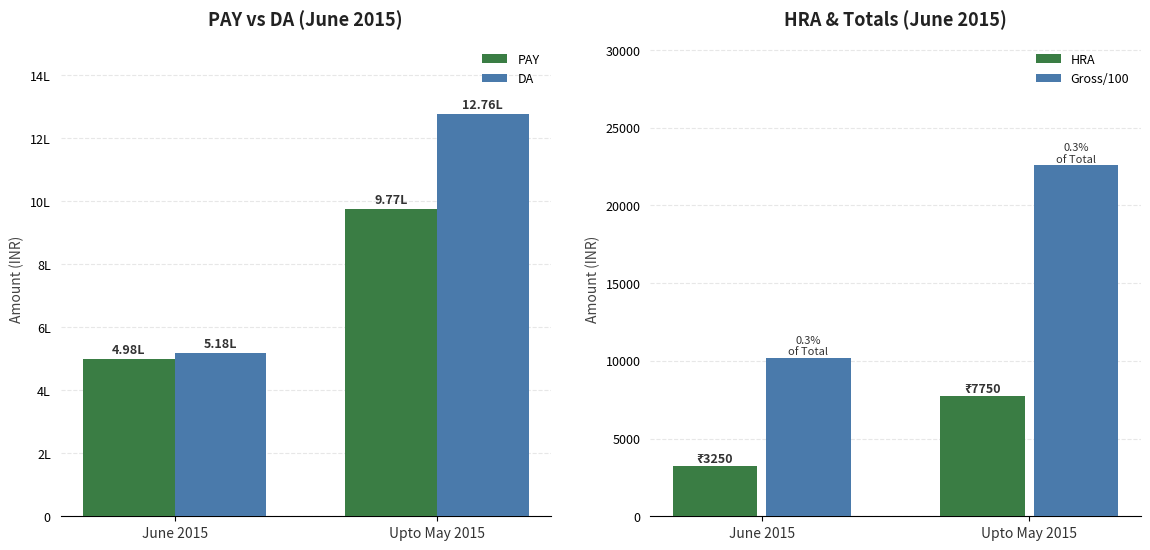

Is it true that DA equals 634509.2 at Upto May 2015?

False